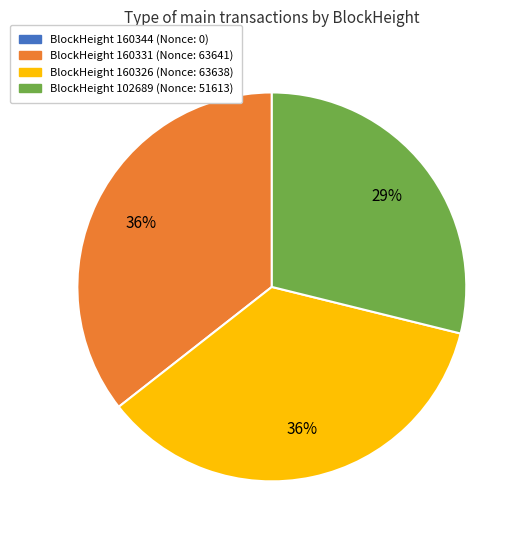

To the nearest percent, what is the average slice percentage?

25%